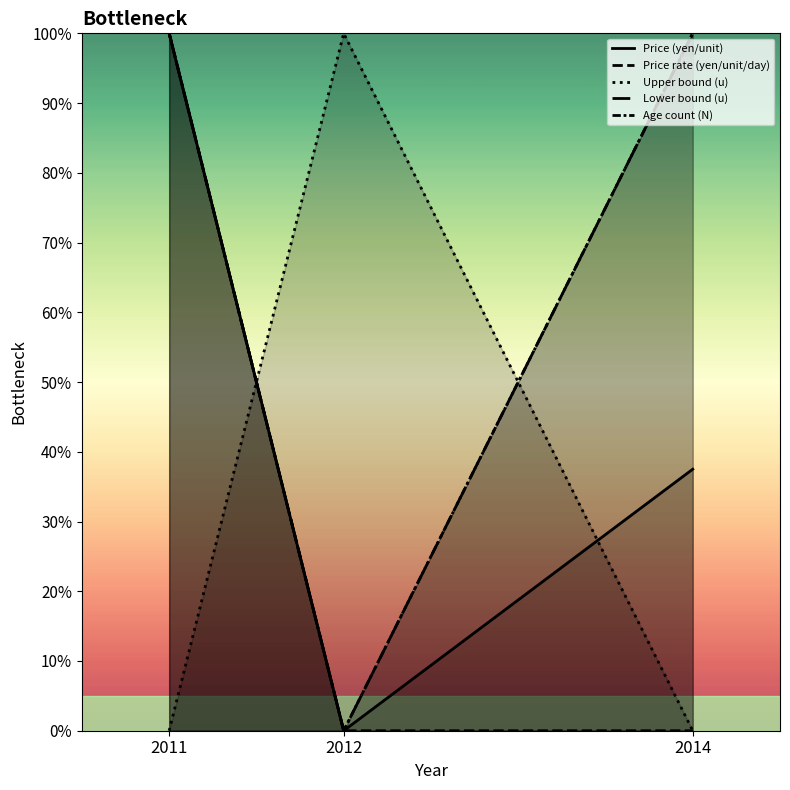

List the labels in order of Lower bound (u) value, largest first.

2011, 2014, 2012